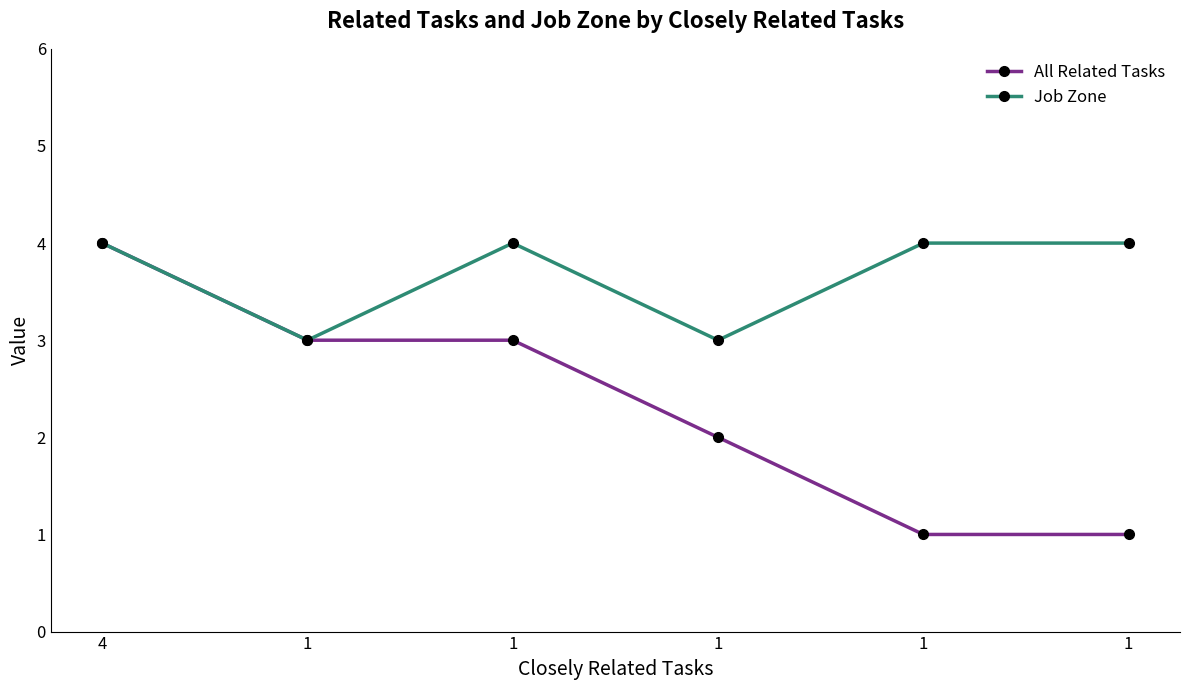

Where is All Related Tasks nearest to the value 2?

1